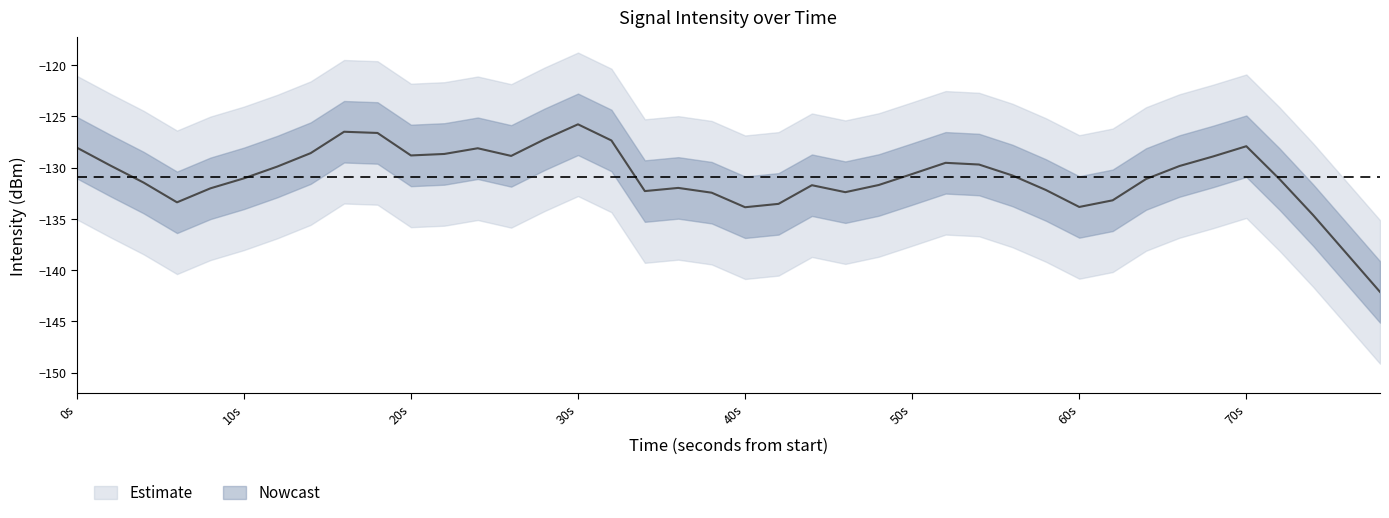

Read the value at 4.

-131.6